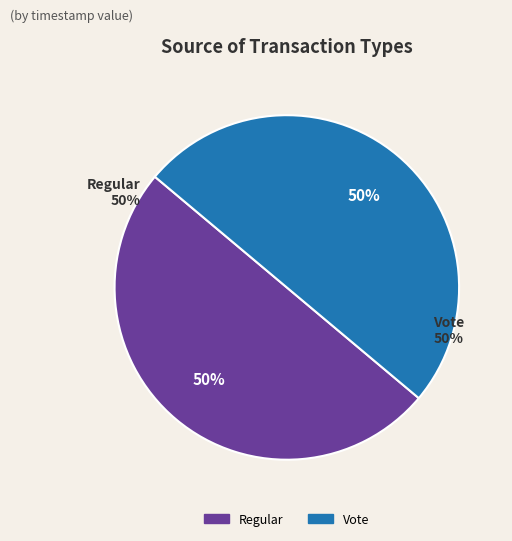

To the nearest percent, what portion does Vote represent?

50%